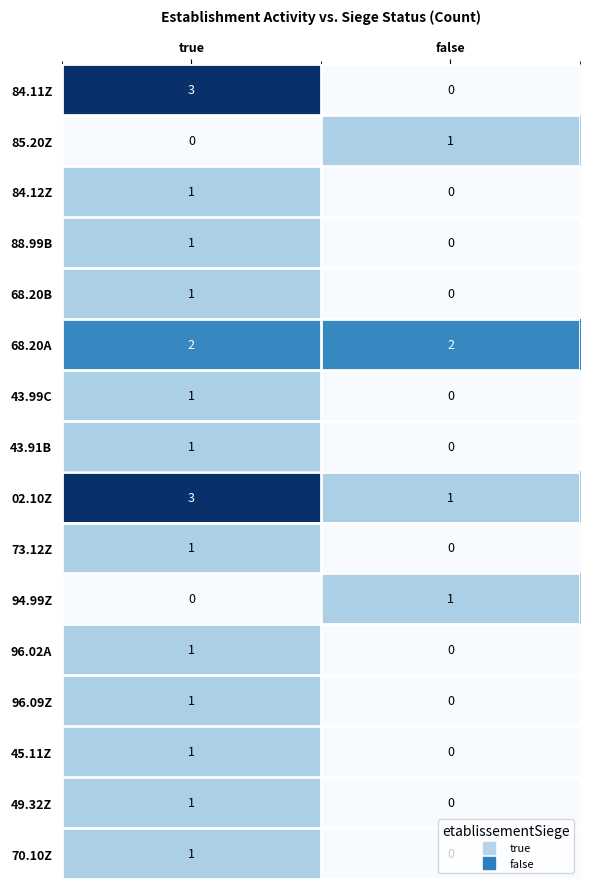

Which category has the highest value across all series?

true